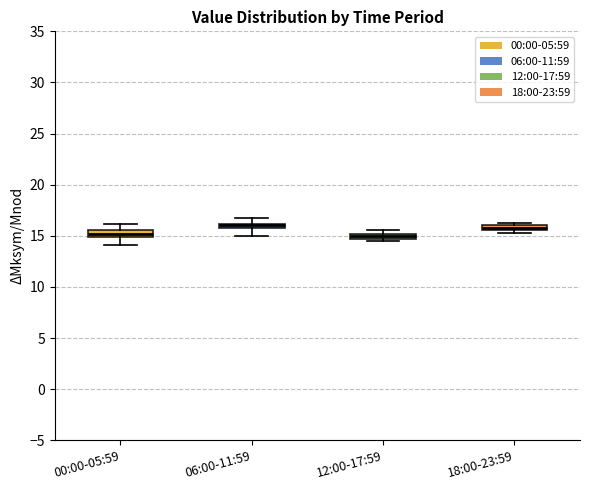

Where is the upper edge of the box for 00:00-05:59 on the y-axis? The values are not printed on the chart, so give them approximately, as read against the axis.

15.5